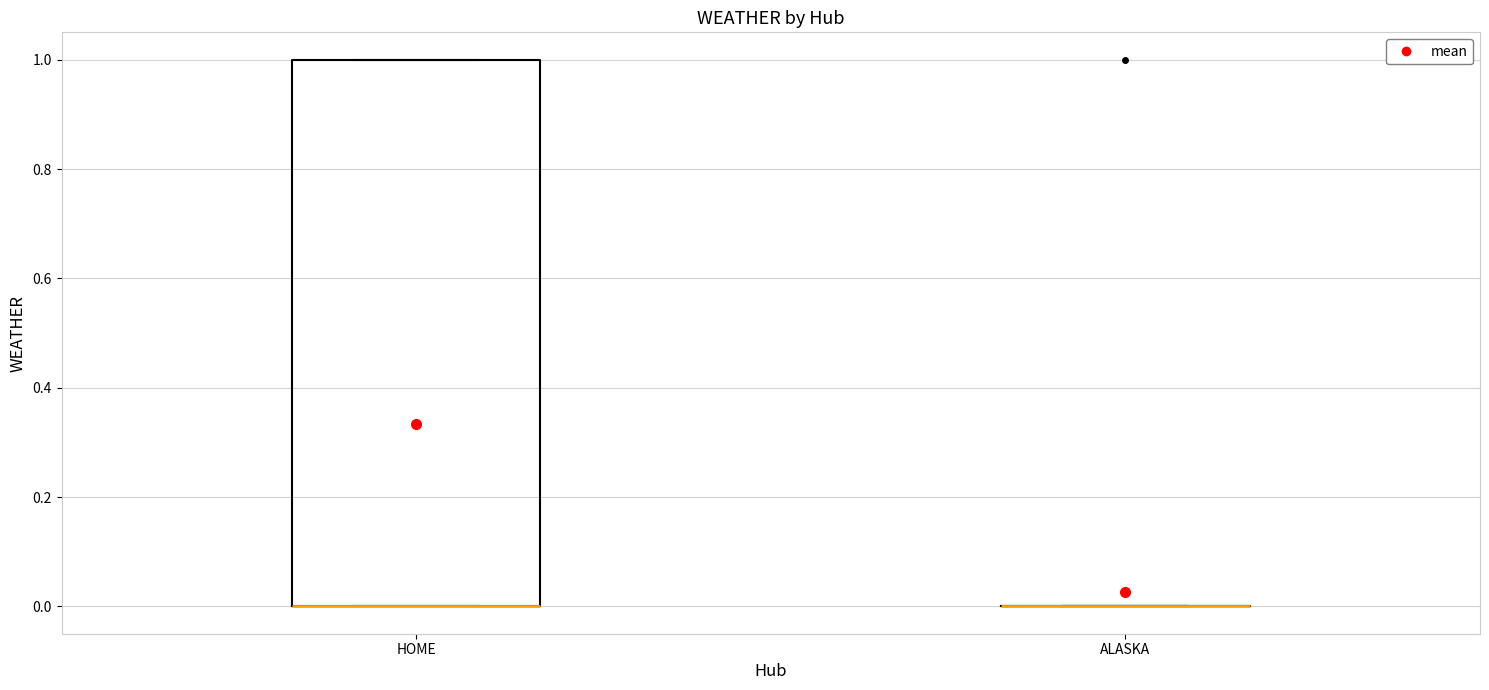

Reading left to right, transcribe this box plot: for each box, give where its median line is, the range the box spans, and where its two whiskers end, as read against the y-axis. The values are not printed on the chart, so give them approximately, as read against the axis.

HOME: median 0 (drawn on the box's lower edge), box 0 to 1, whiskers 0 to 1
ALASKA: box collapsed to a line at 0, whiskers 0 to 0